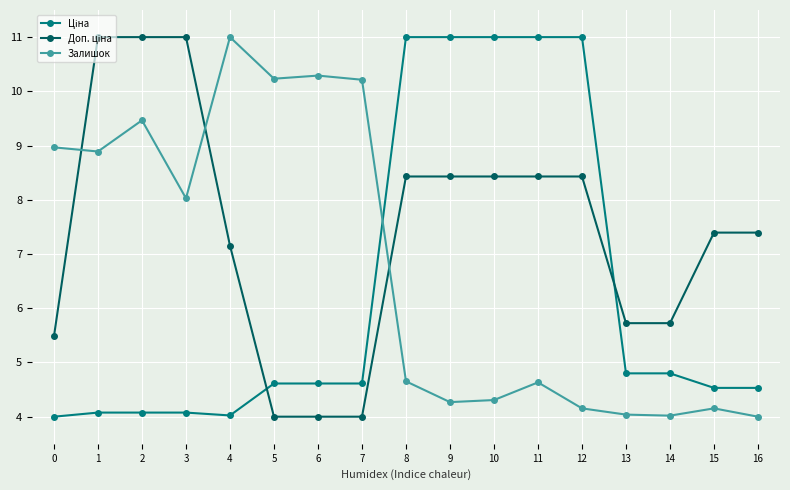

True or false: Залишок has more than 0 points higher than both neighbors.

True